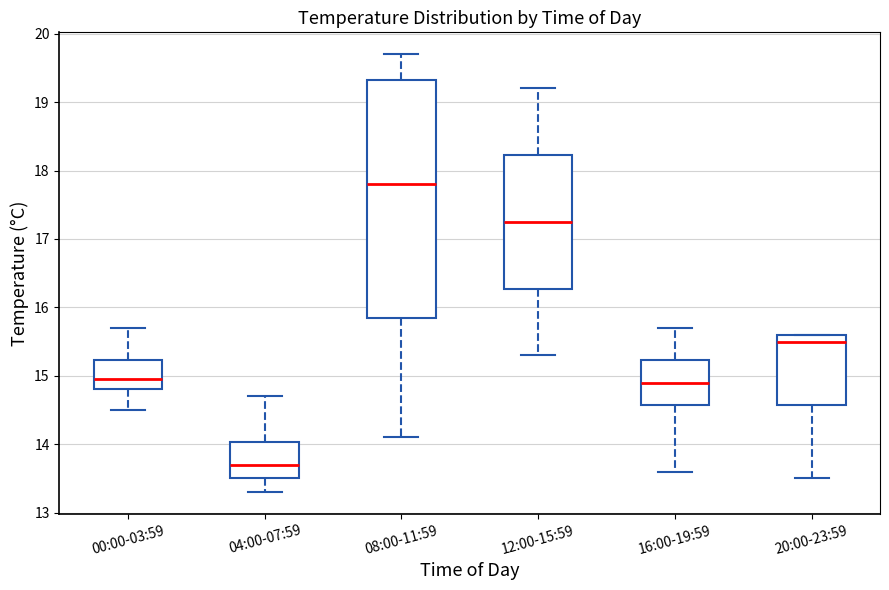

Comparing the boxes themselves (not the whiskers), which one is the tallest?

08:00-11:59